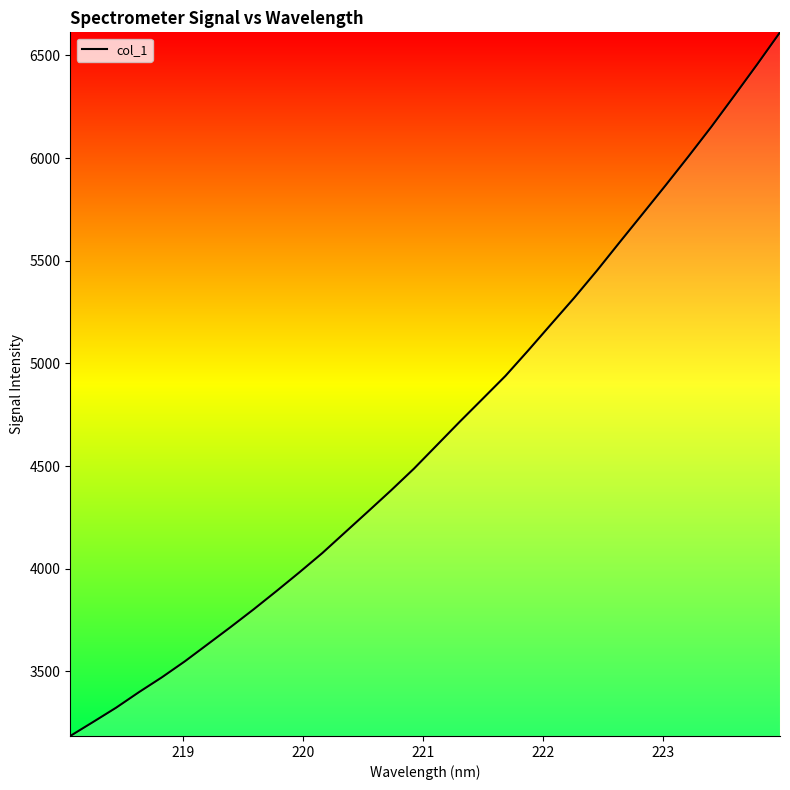

Reading left to right, what are all the values shown in this chart?

3185.4	3253.8	3323.1	3399.0	3471.3	3549.0	3632.4	3716.2	3802.1	3891.3	3982.5	4076.4	4177.8	4279.2	4381.5	4487.3	4601.5	4715.8	4827.4	4939.4	5064.1	5192.0	5319.2	5452.6	5591.7	5729.5	5867.8	6008.8	6153.0	6303.8	6456.4	6612.8